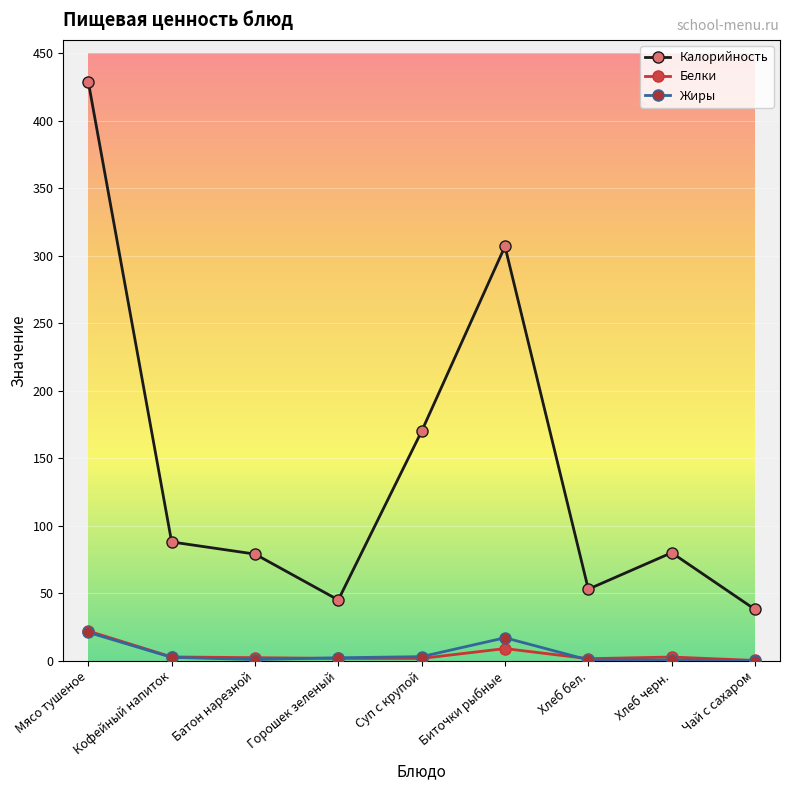

How many values in the Белки series exceed 2?

5